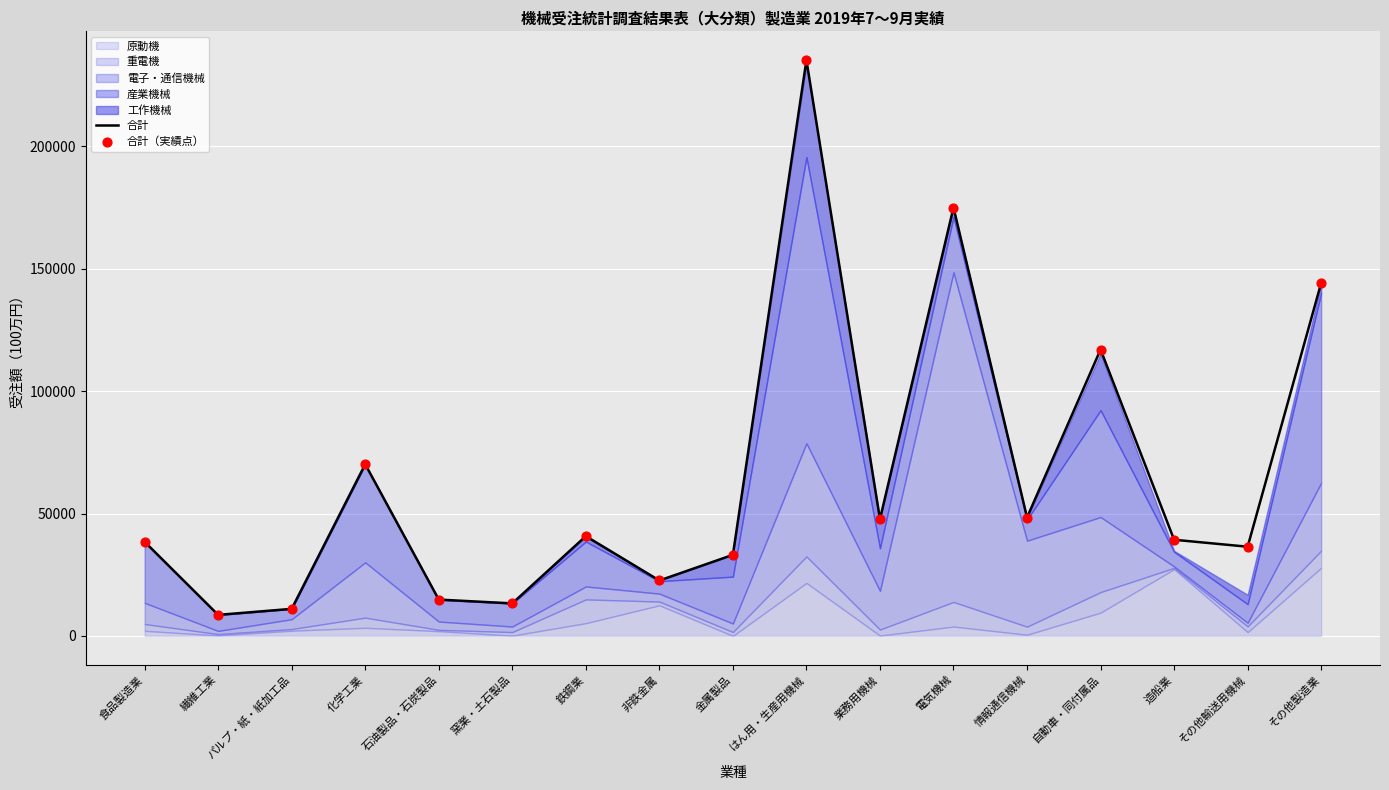

The value of 合計 at 化学工業 is 70134. True or false?

True